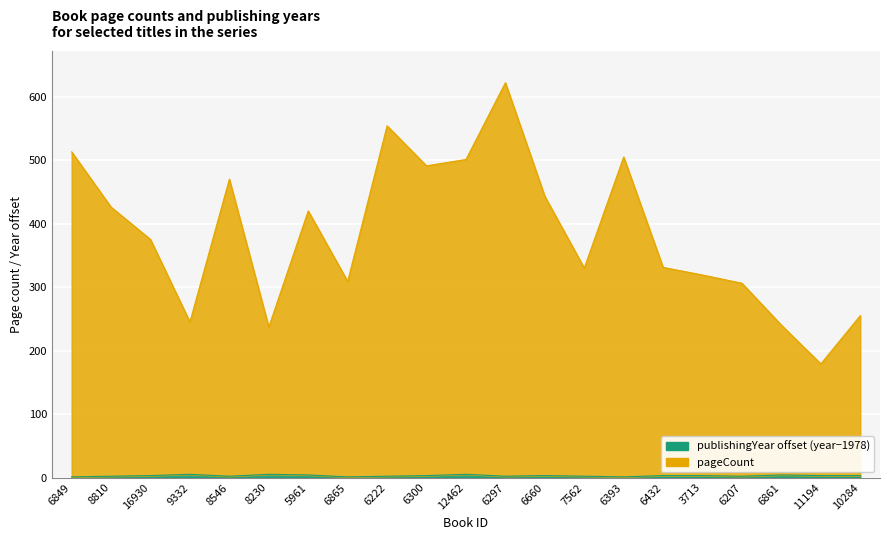

Which category has the lowest value across all series?

6849